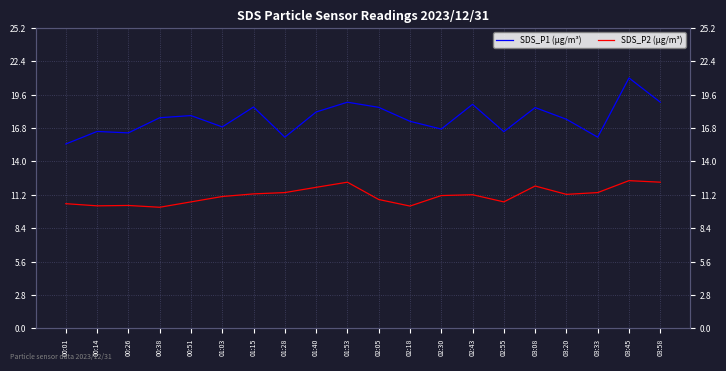

List the series in order of their overall mean, highest first.

SDS_P1 (µg/m³), SDS_P2 (µg/m³)